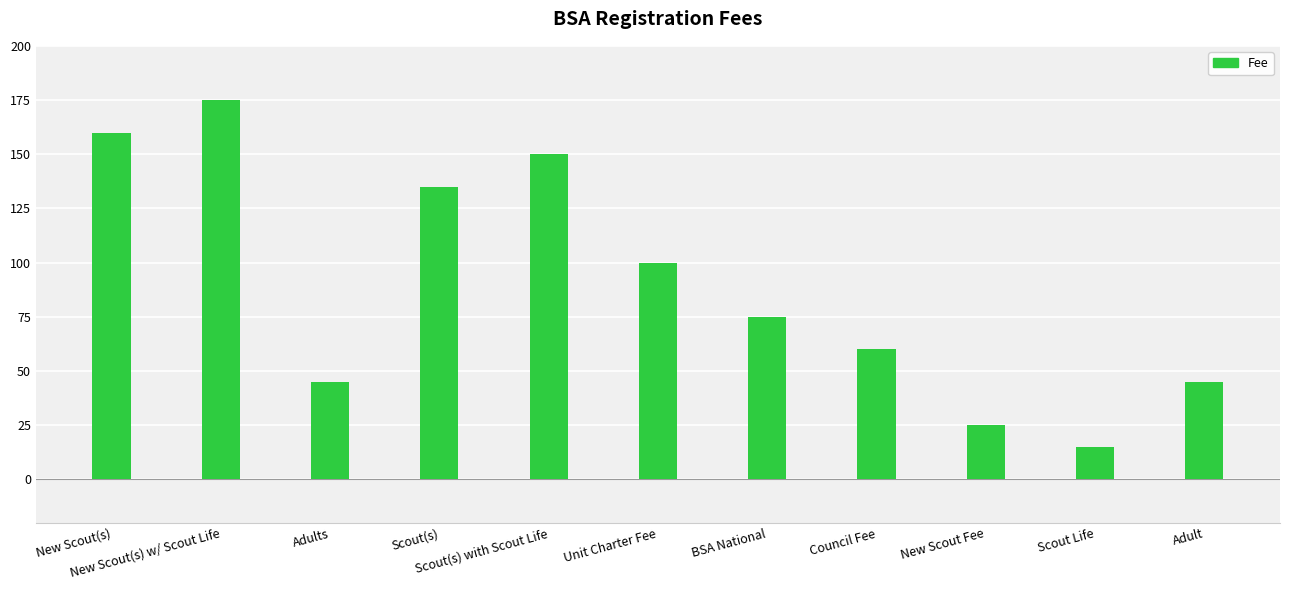

Reading left to right, transcribe all the data shown in this chart.

160	175	45	135	150	100	75	60	25	15	45